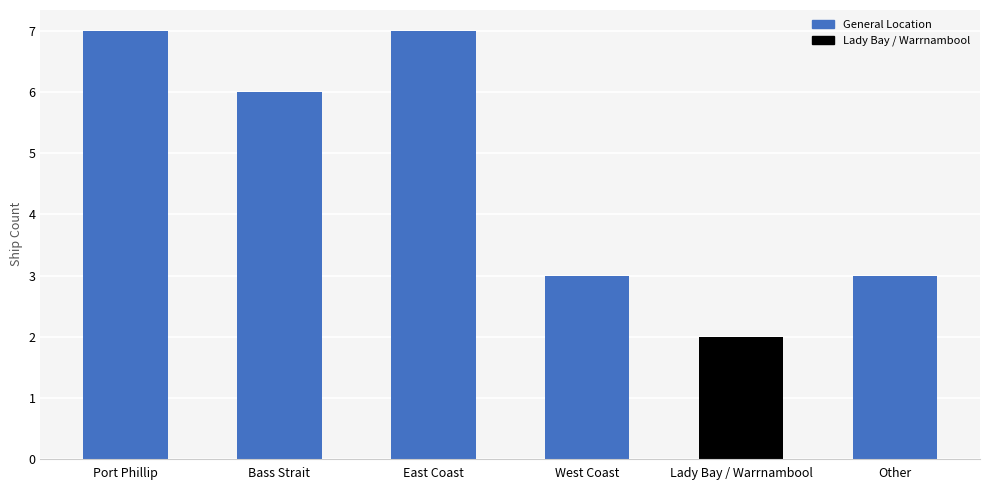

How many values are below 6?

3